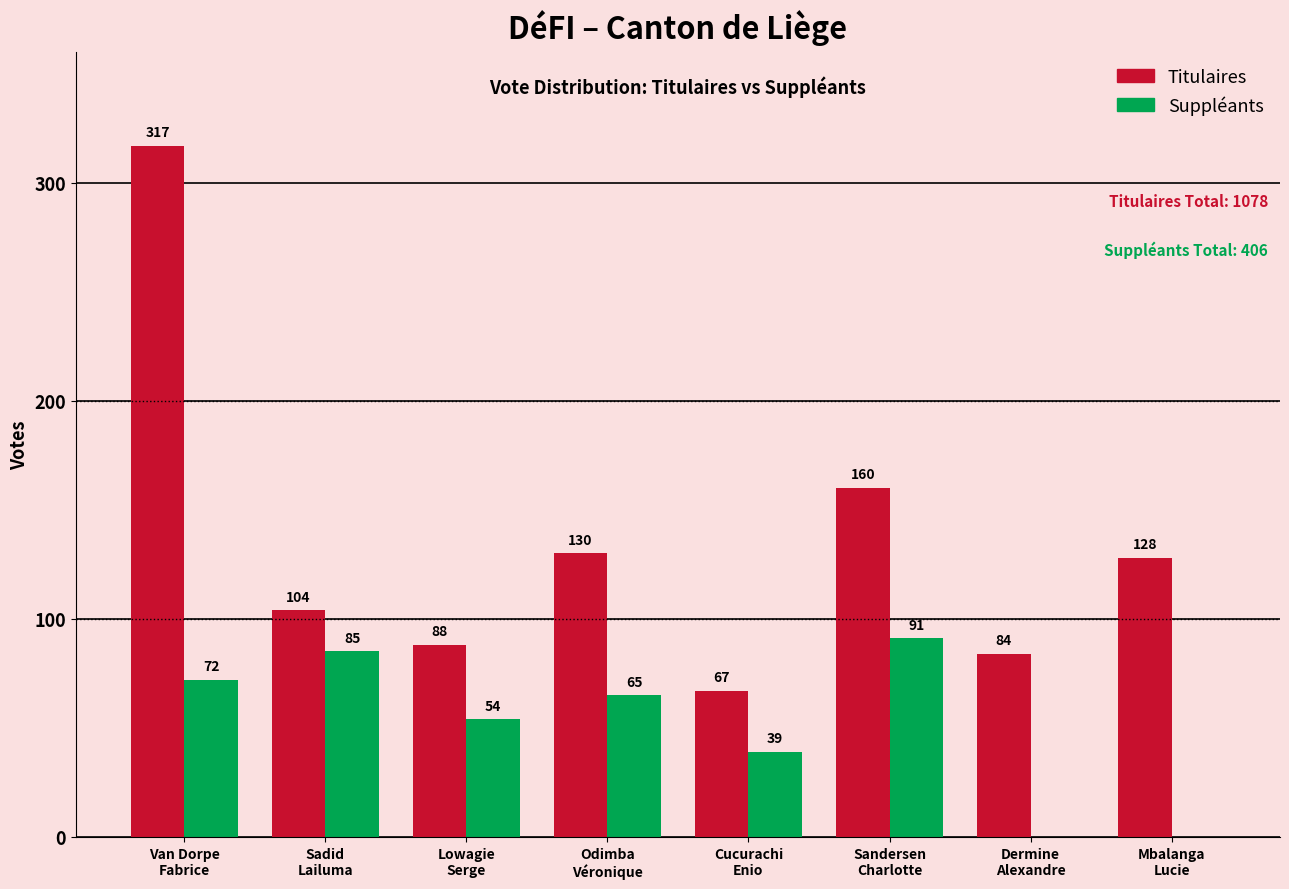

What is the sum of all Suppléants values?

406